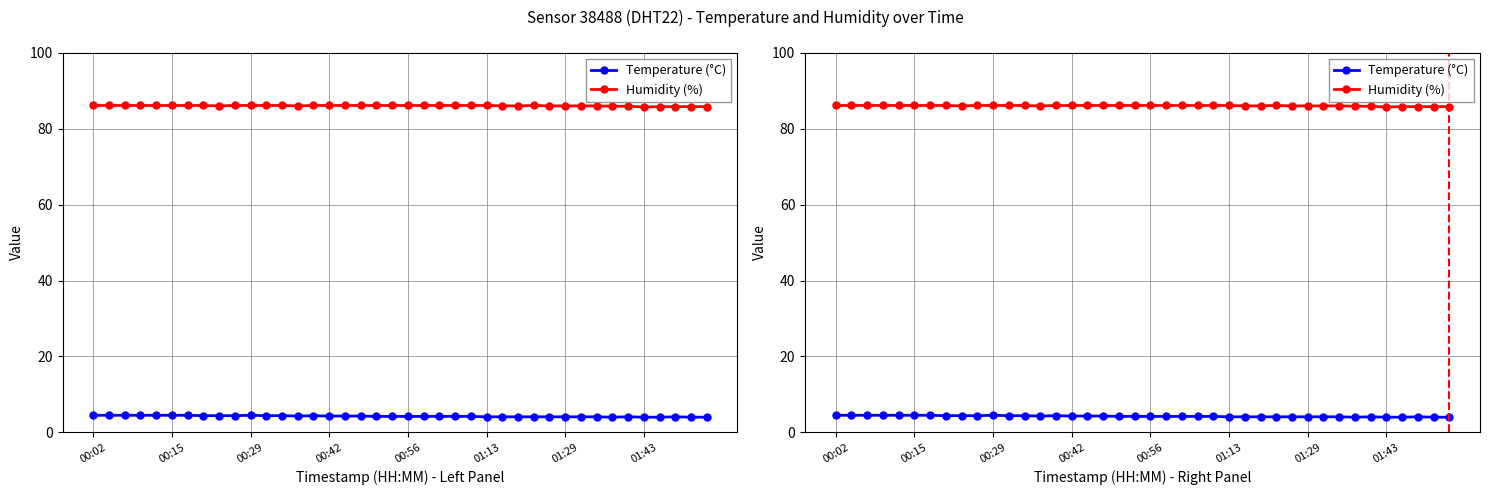

True or false: Humidity (%) and Temperature (°C) cross at least once.

False